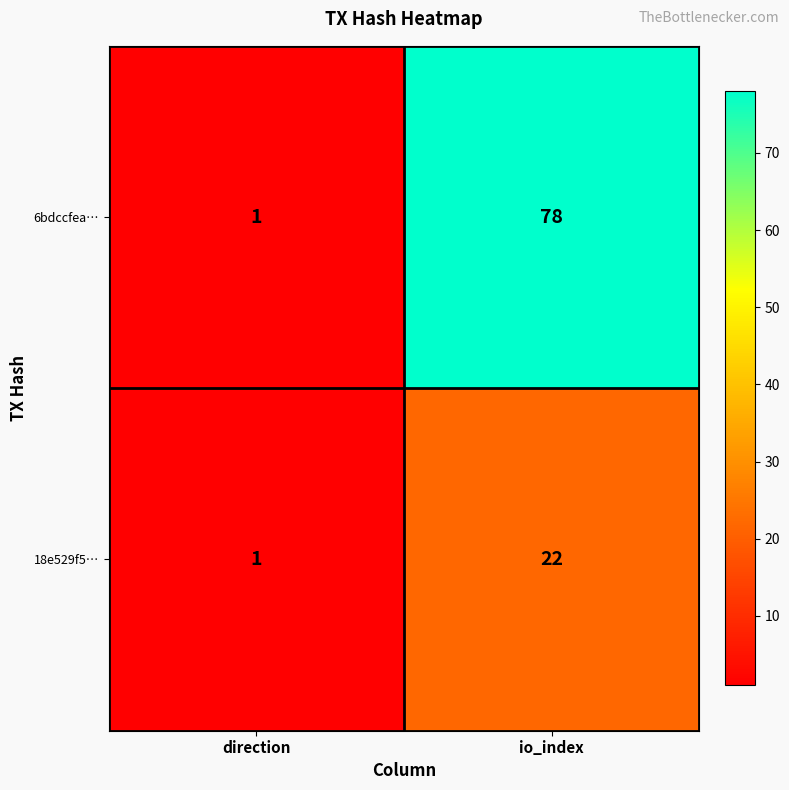

What is the average value of the 18e529f5… series?

12